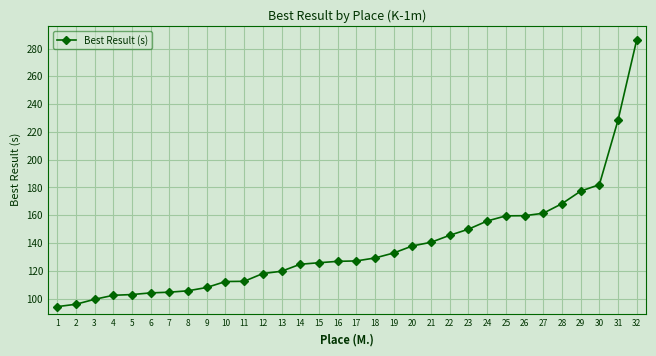

True or false: the data shows 59.5 at 28.

False